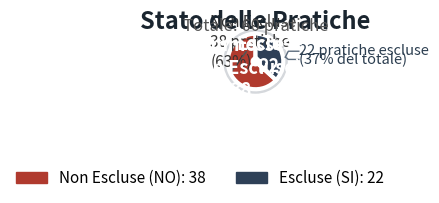

To the nearest percent, what is the difference between the largest and smallest slice percentages?

27%